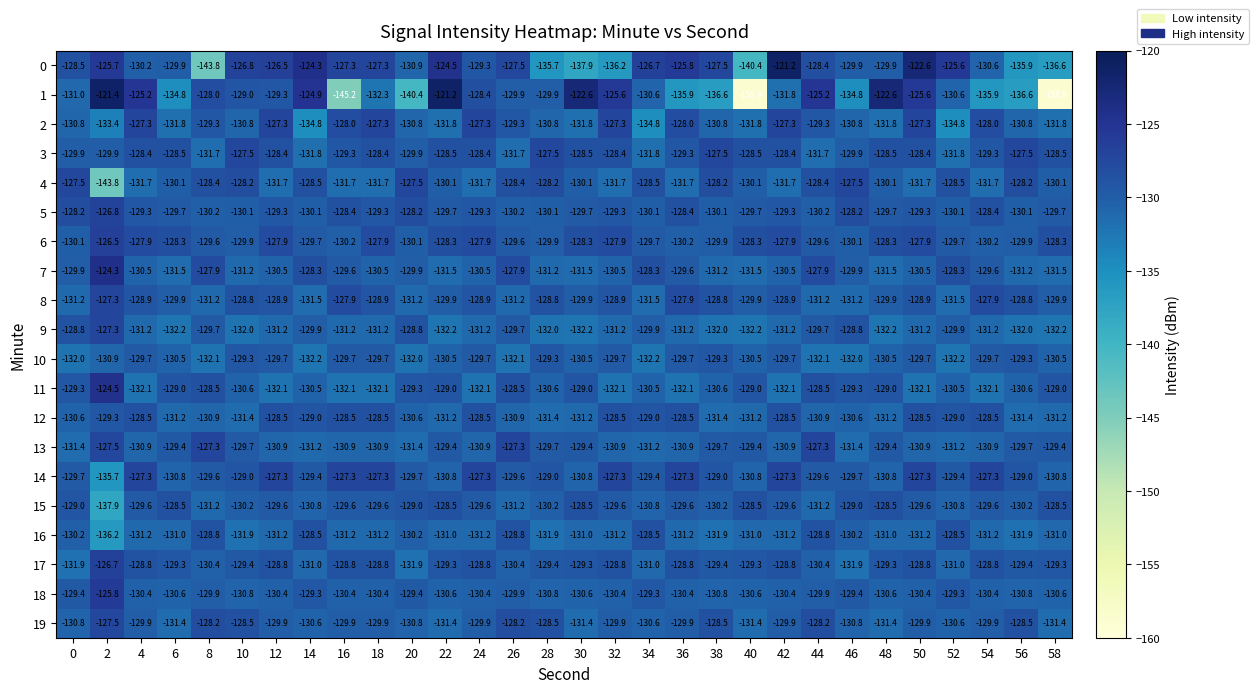

What is the average value of the 1 series?

-132.1